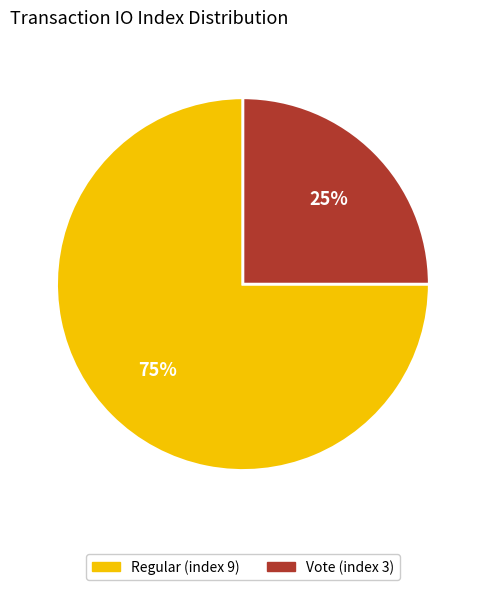

To the nearest percent, what portion does Regular (index 9) represent?

75%